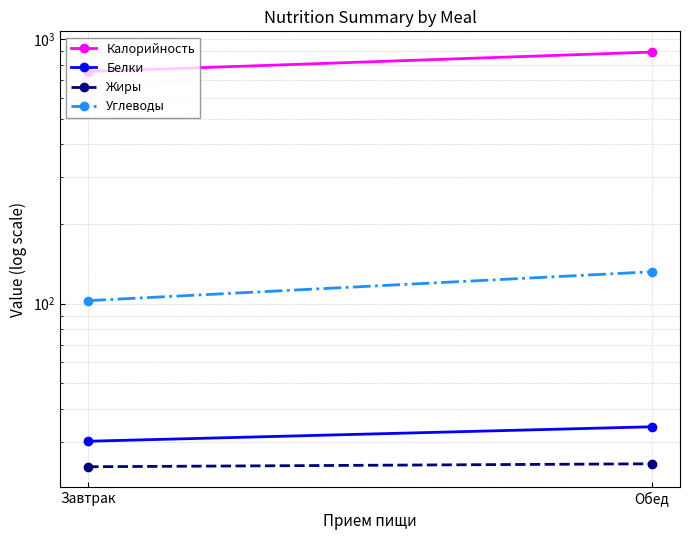

Between Завтрак and Обед, which series saw the biggest shift?

Калорийность